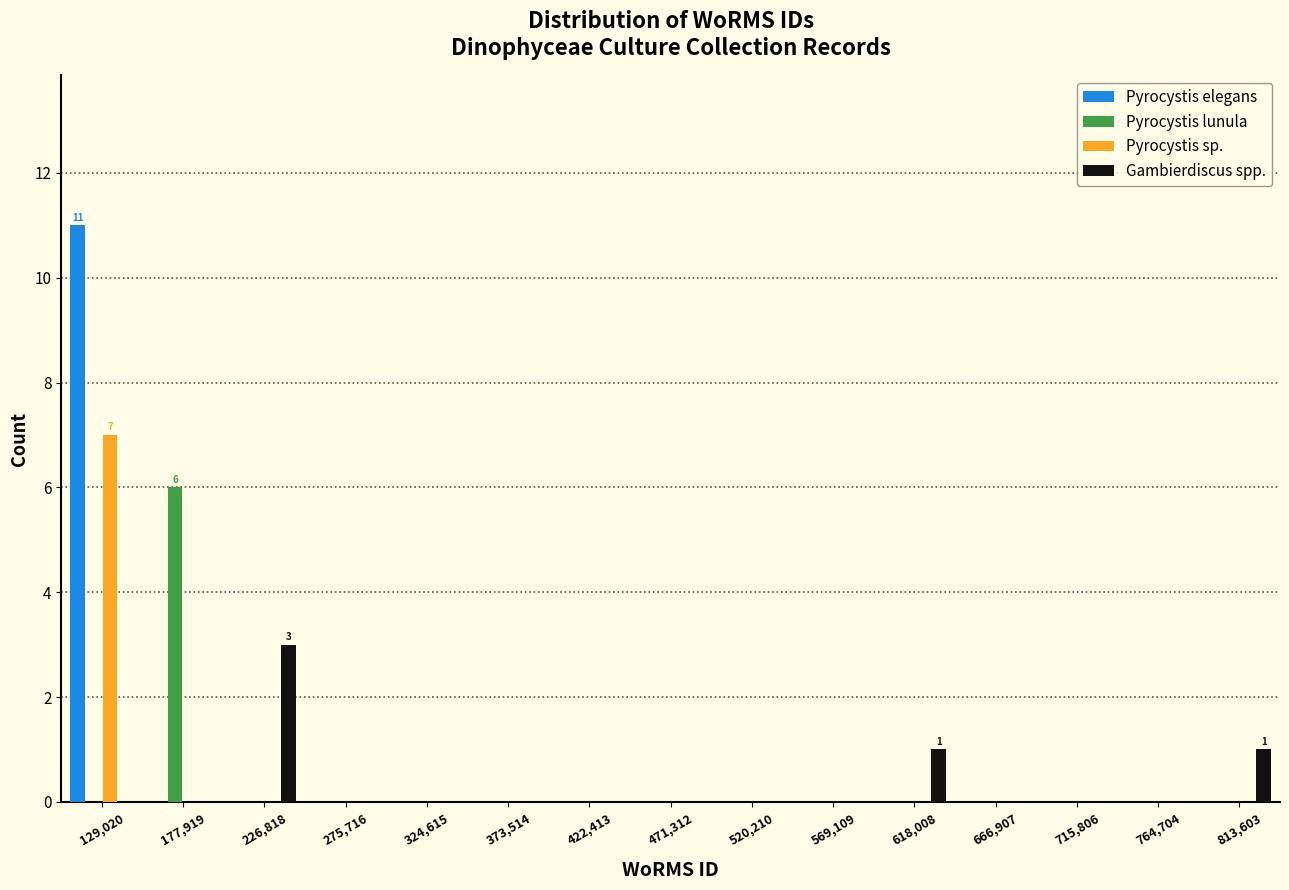

In the Gambierdiscus spp. series, which range on the x-axis has the tallest bar?

200000 to 250000